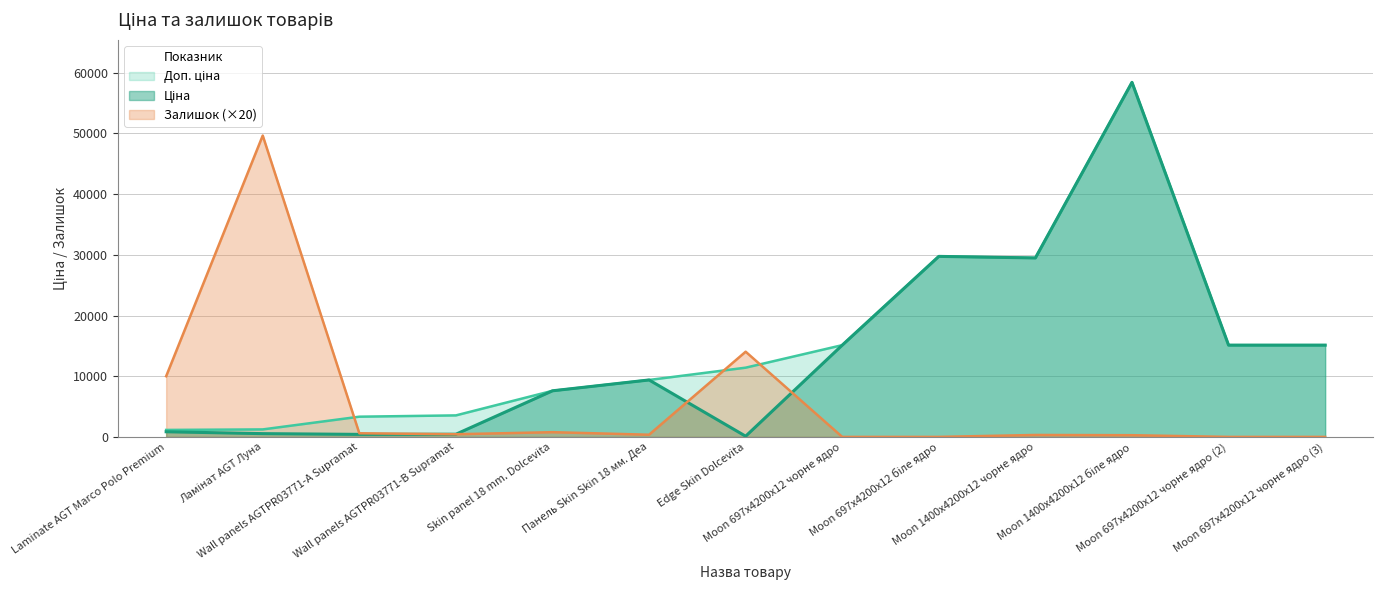

What is the greatest value displayed?

58426.5